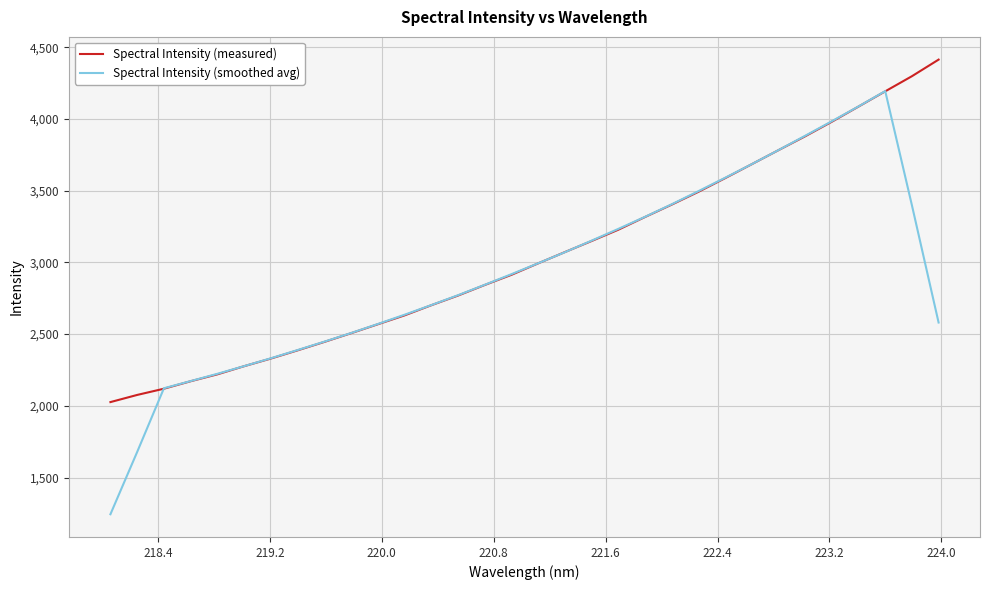

Count the number of data series in this chart.

2